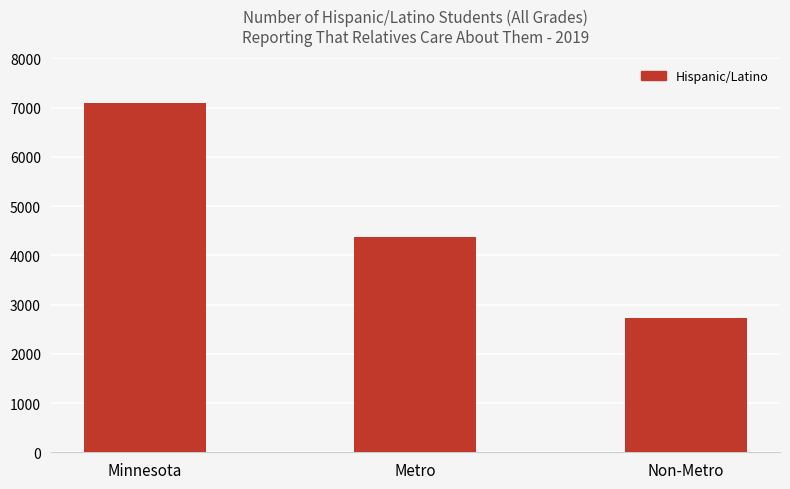

Which category has the highest value across all series?

Minnesota